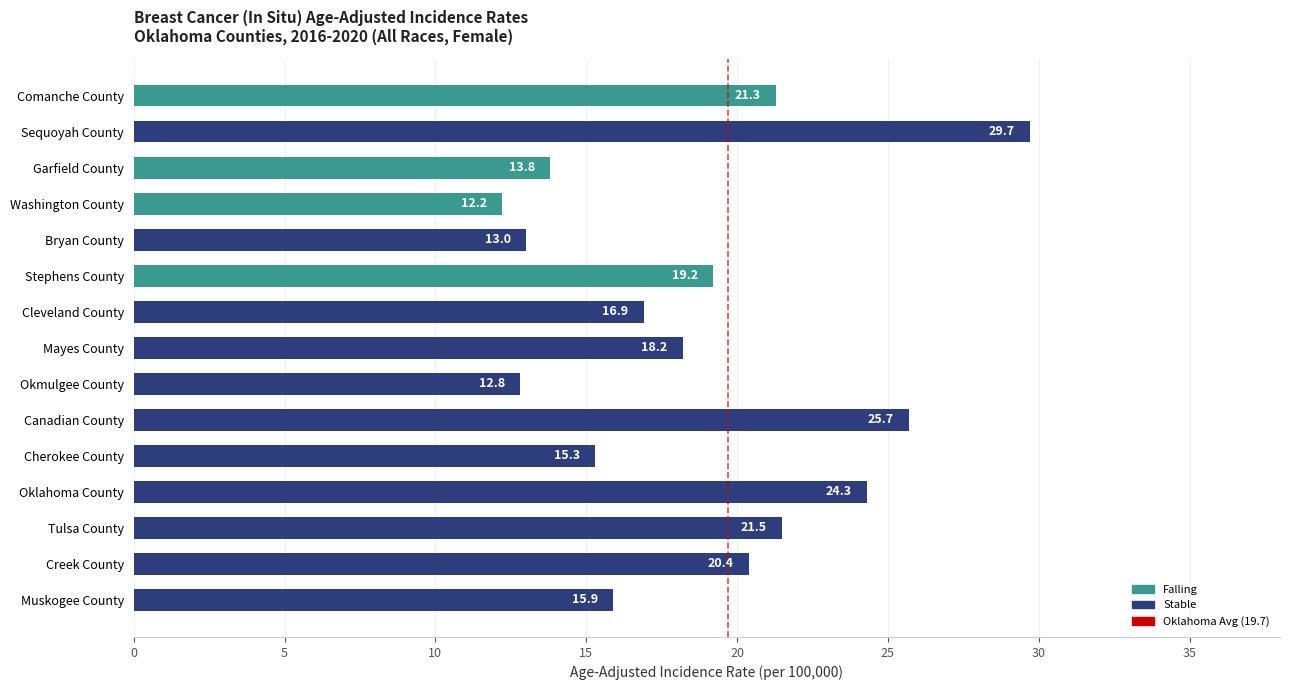

Reading bottom to top, what are all the values shown in this chart?

15.9	20.4	21.5	24.3	15.3	25.7	12.8	18.2	16.9	19.2	13.0	12.2	13.8	29.7	21.3